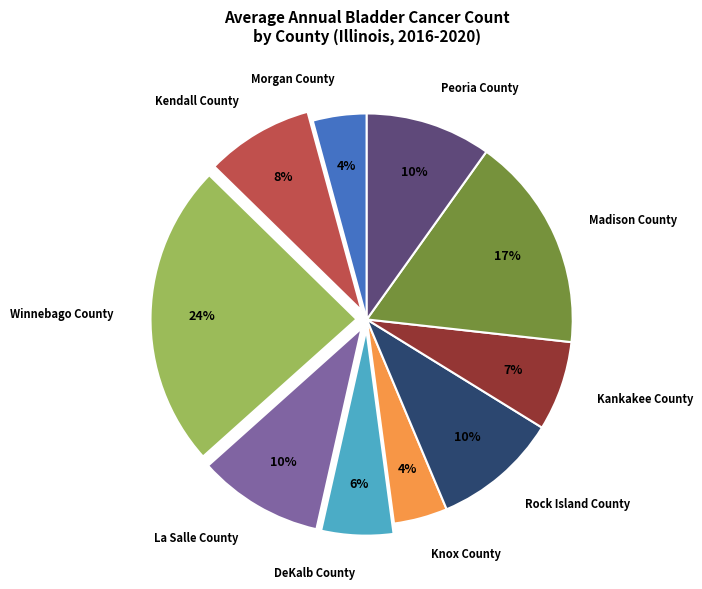

Which slice is the largest?

Winnebago County